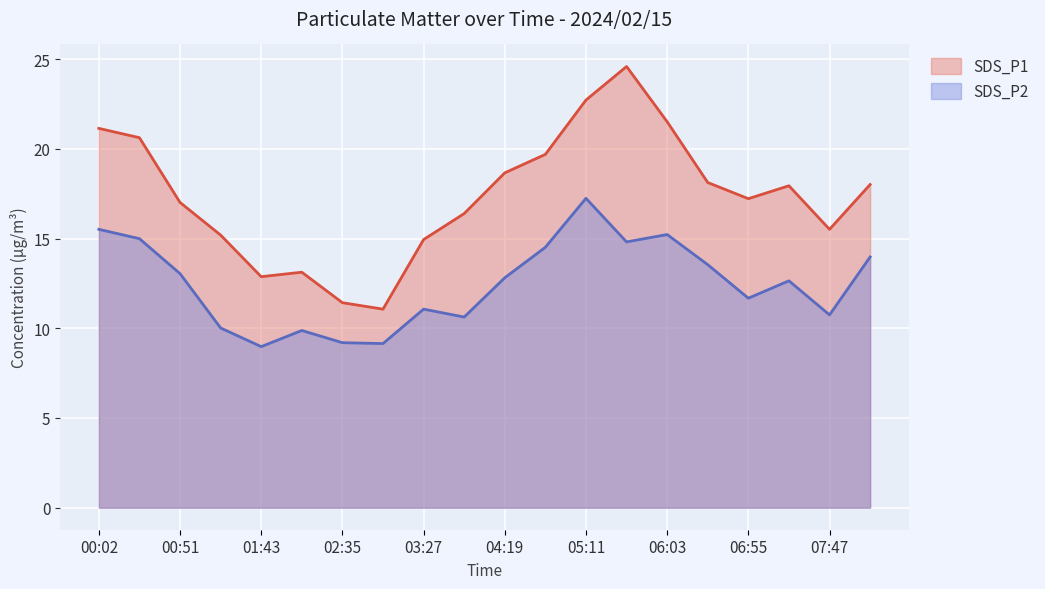

Reading left to right, list all the values displayed in this chart.

SDS_P1: 21.1	20.6	17.0	15.2	12.9	13.1	11.4	11.1	14.9	16.4	18.7	19.7	22.7	24.6	21.5	18.1	17.2	17.9	15.5	18.0
SDS_P2: 15.5	15.0	13.1	10.0	9.0	9.9	9.2	9.2	11.1	10.6	12.8	14.5	17.2	14.8	15.2	13.6	11.7	12.7	10.8	14.0